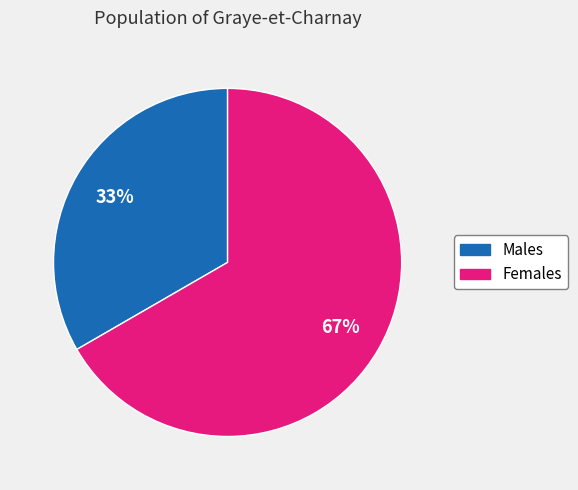

Does any single category account for the majority?

Yes